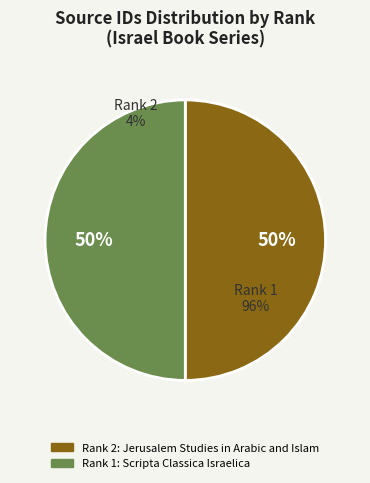

Between Scripta Classica Israelica and Jerusalem Studies in Arabic and Islam, which is larger?

Jerusalem Studies in Arabic and Islam